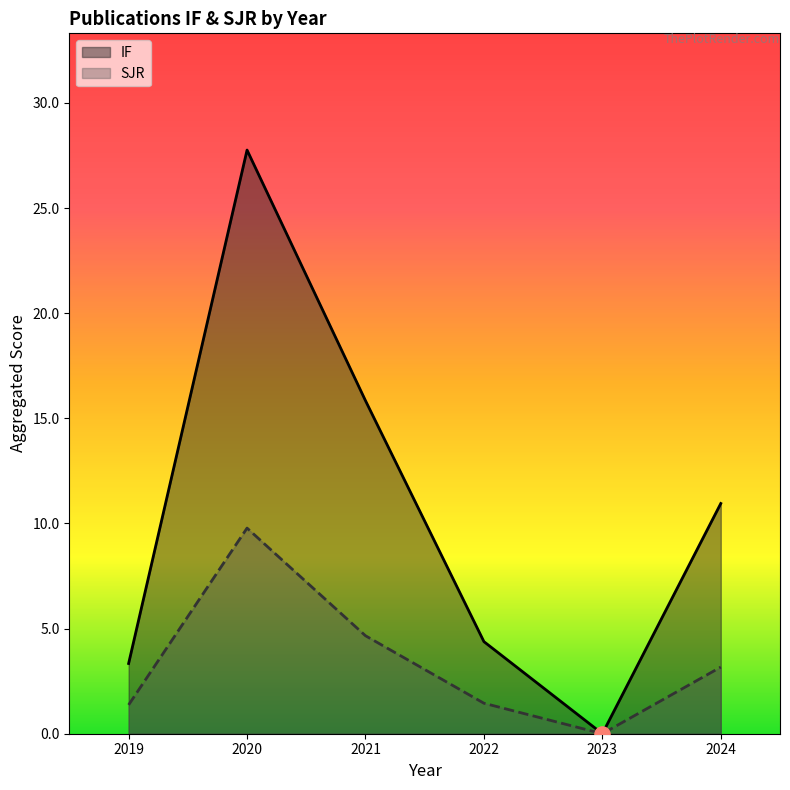

At how many categories does at least one series exceed 24?

1